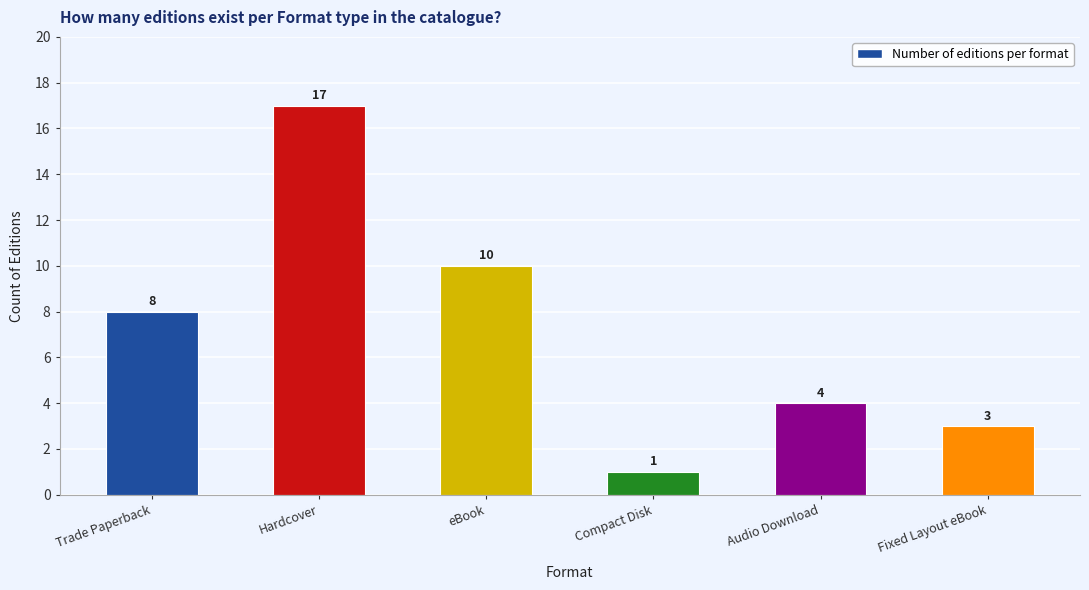

What is the difference between the maximum and second lowest values?

14